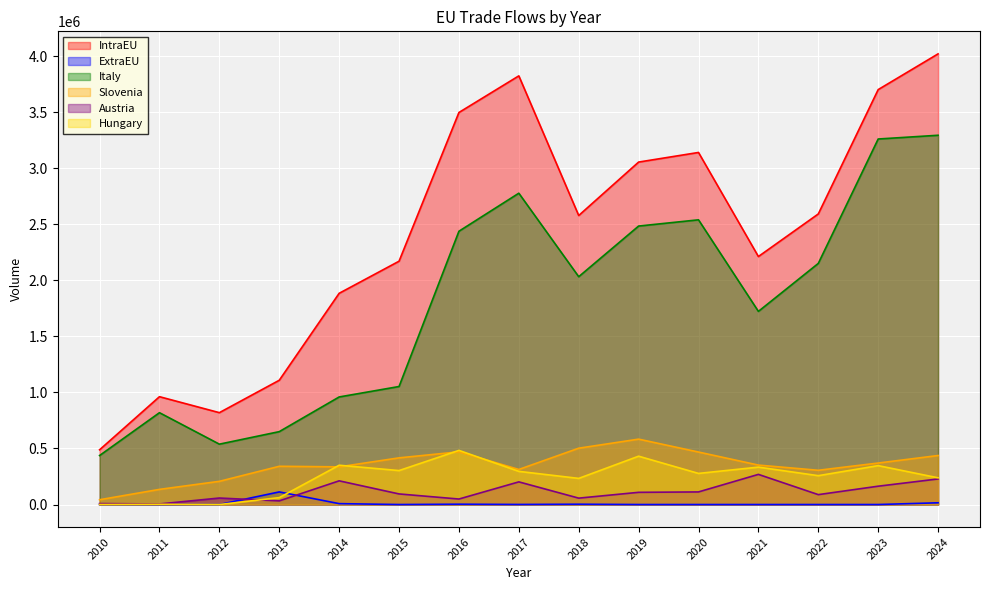

How many data points does each series have?

15